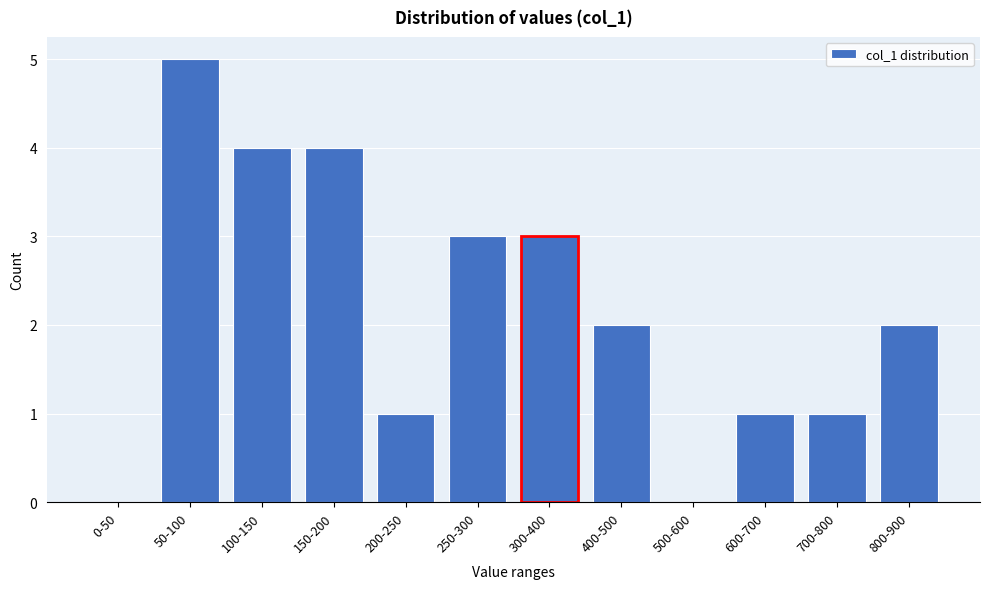

Reading right to left, transcribe all the data shown in this chart.

800-900=2	700-800=1	600-700=1	500-600=0	400-500=2	300-400=3	250-300=3	200-250=1	150-200=4	100-150=4	50-100=5	0-50=0